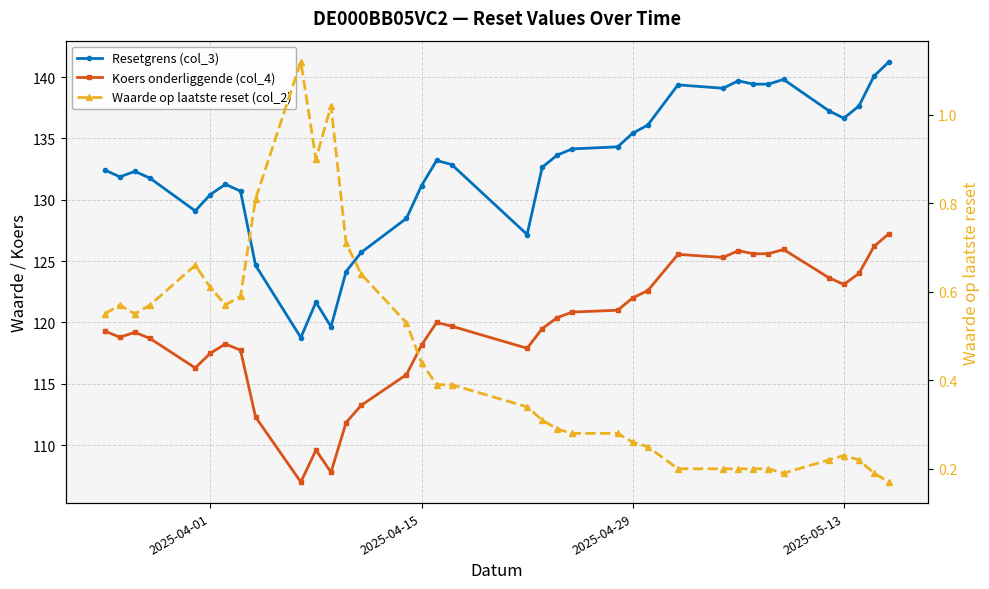

What are all the series names shown in the legend?

Resetgrens (col_3), Koers onderliggende (col_4), Waarde op laatste reset (col_2)